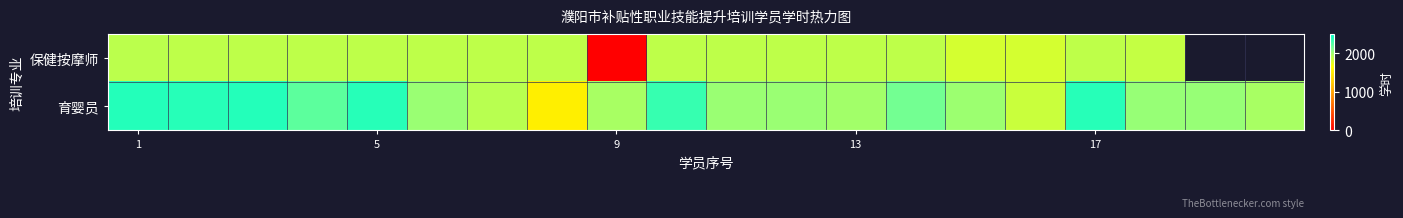

How many values in the 育婴员 series are below 2022?

10